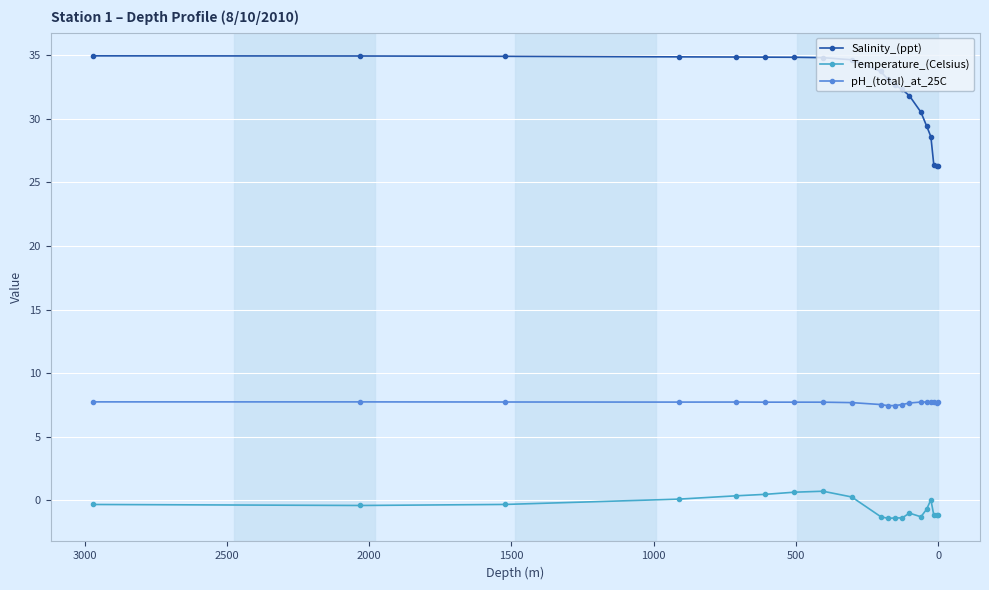

How many lines are shown in the chart?

3